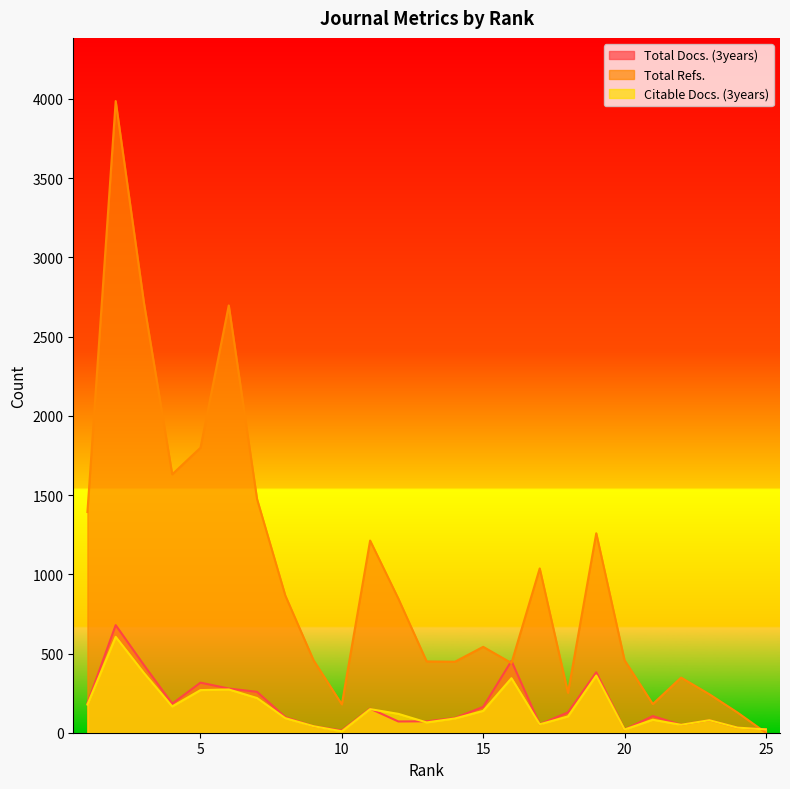

Which series has the widest spread of values?

Total Refs.